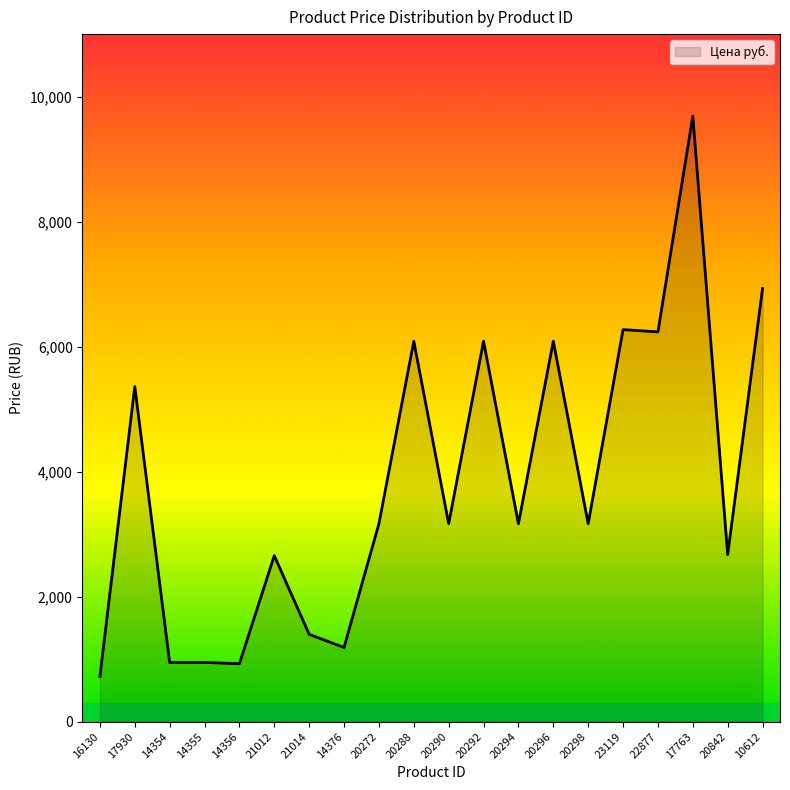

What is the label of the 17th point from the right?

14355